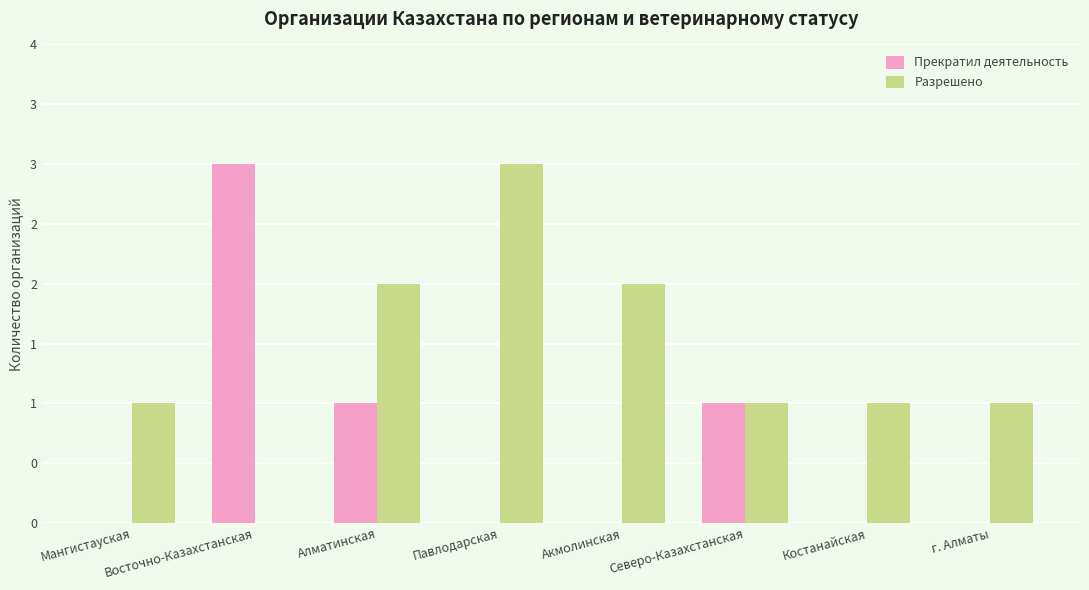

List the labels in order of Разрешено value, smallest first.

Восточно-Казахстанская, Мангистауская, Северо-Казахстанская, Костанайская, г. Алматы, Алматинская, Акмолинская, Павлодарская